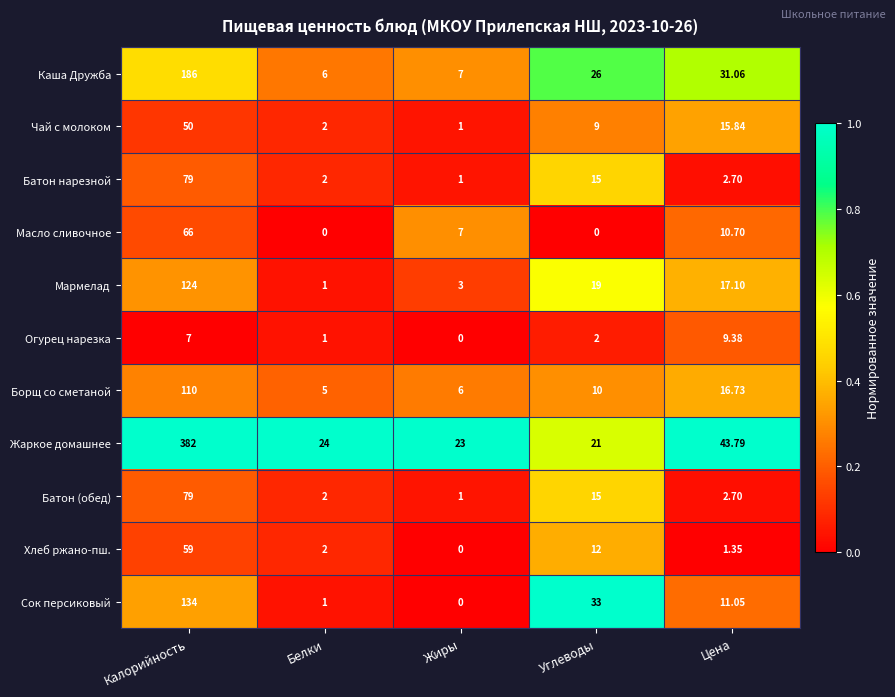

At which label does Каша Дружба reach its peak?

Калорийность